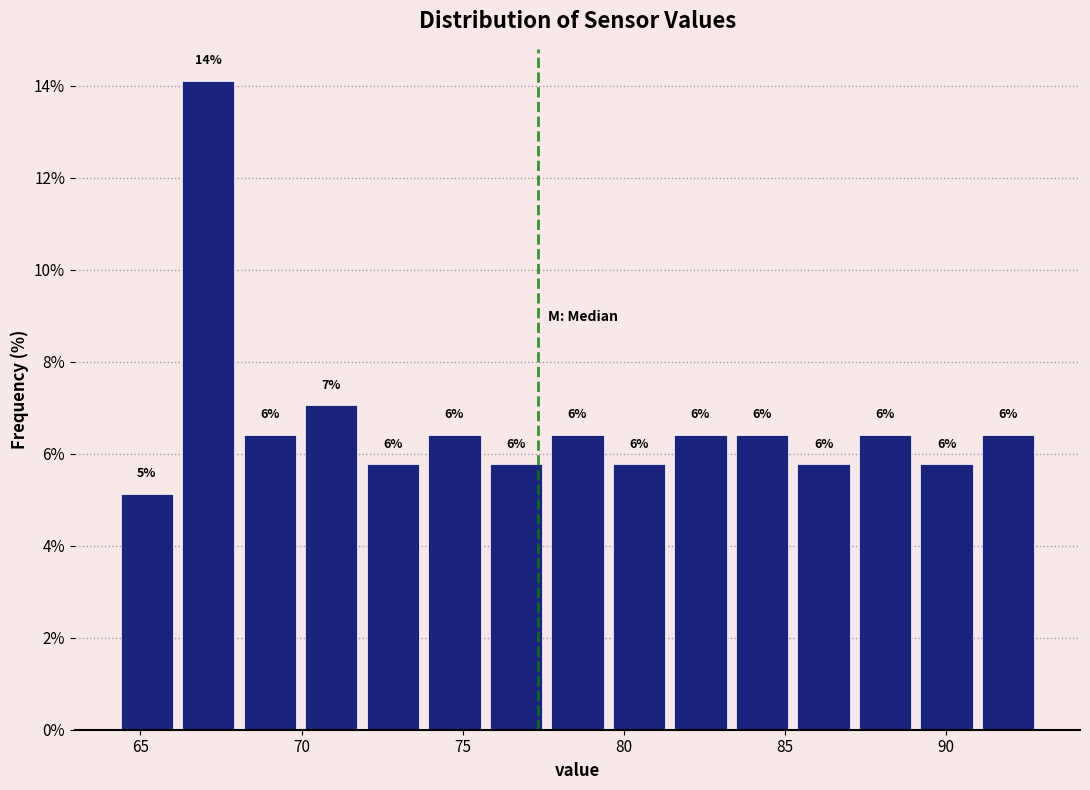

Around what value on the x-axis is the tallest bar? Give the approximate position of its centre, as read against the axis.

67.0